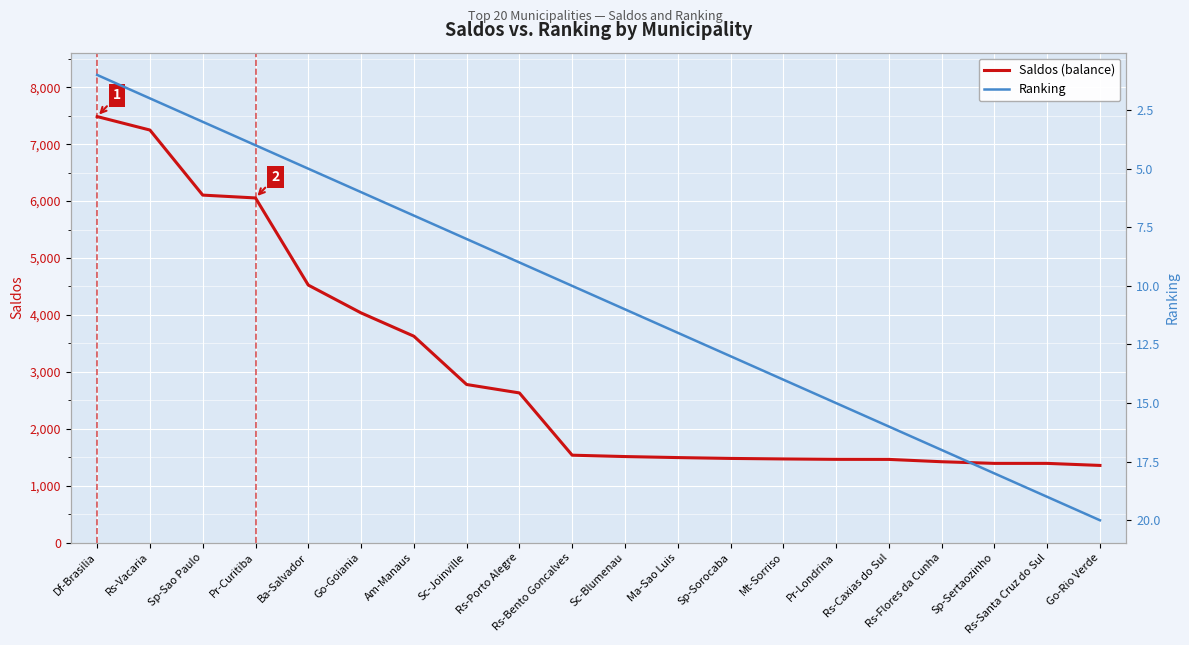

Which series changed the most between Go-Goiania and Sp-Sorocaba?

Saldos (balance)